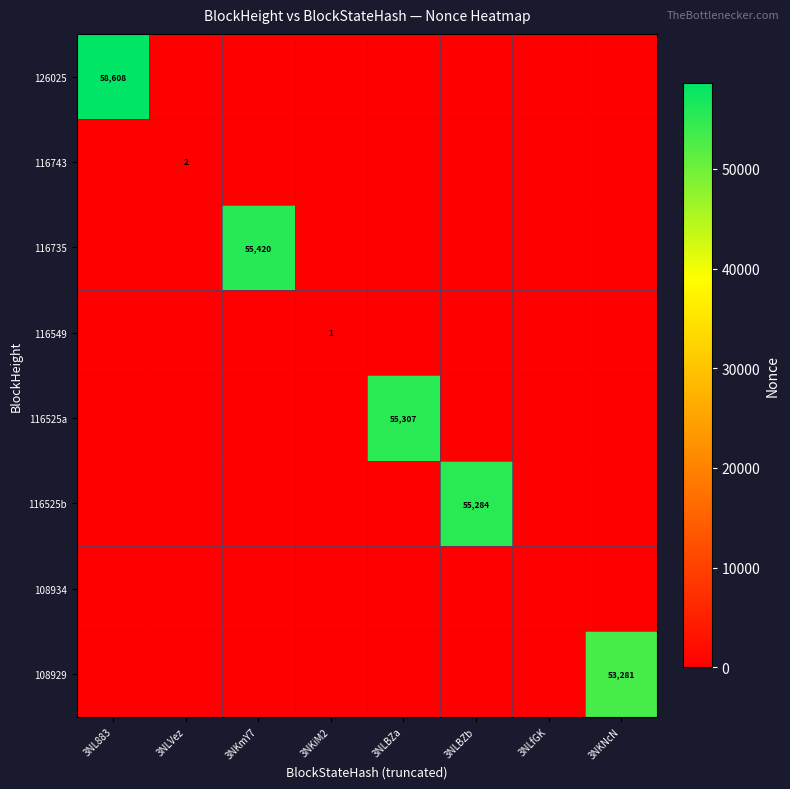

Is it true that 116743 equals 1 at 3NLVez?

False